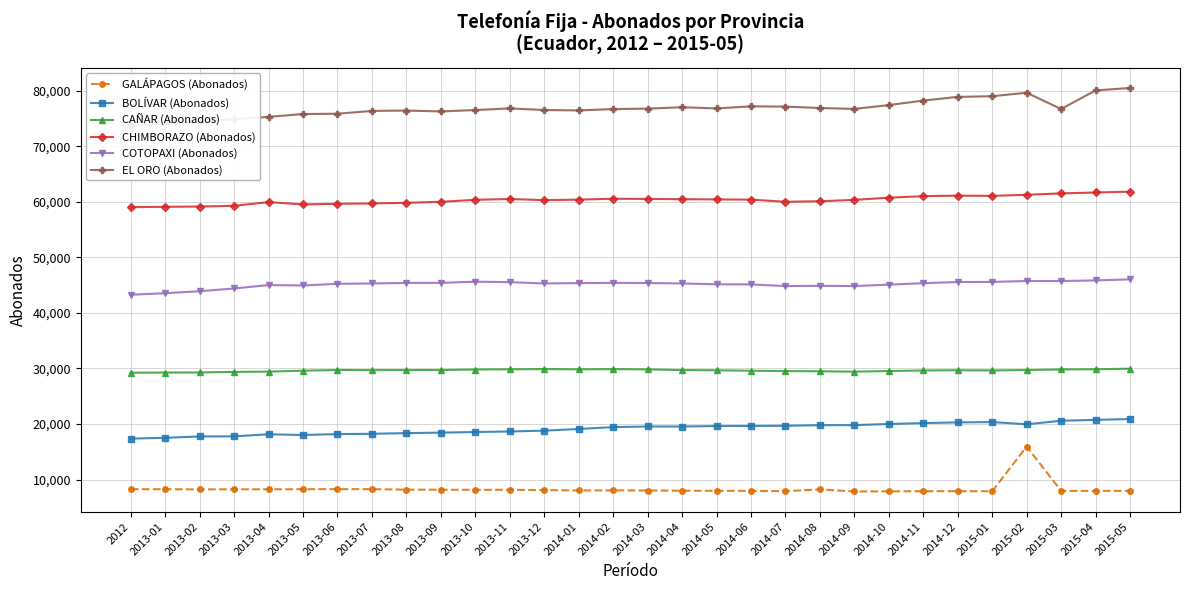

Which series changed the most between 2013-10 and 2013-11?

EL ORO (Abonados)